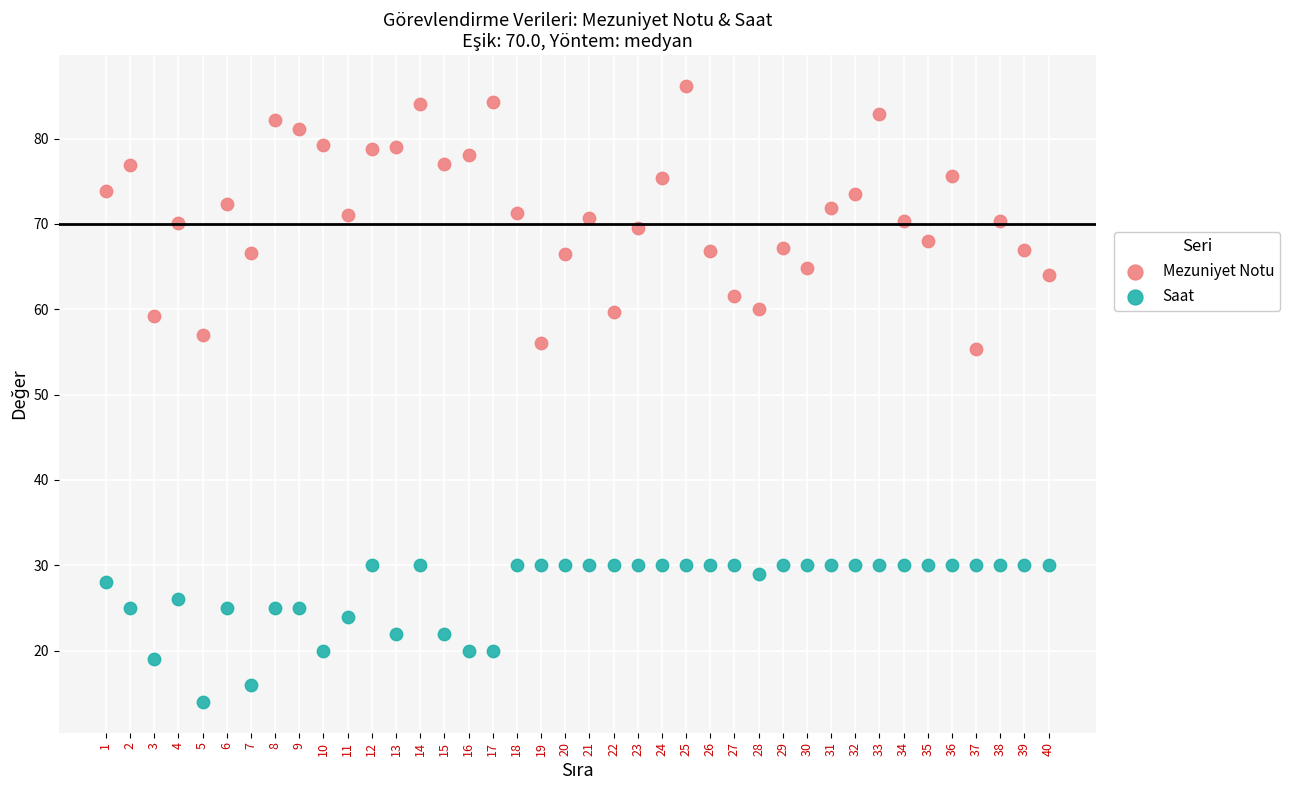

Across all data points, what is the range of X values (max minus min)?

39.0